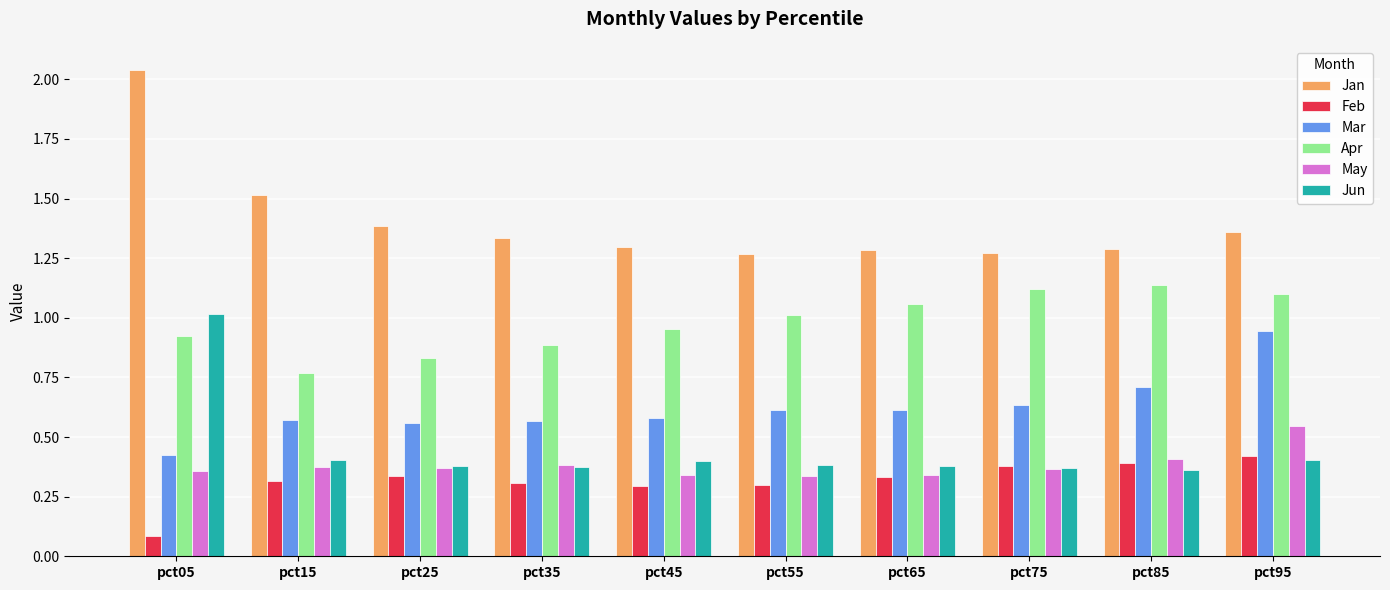

What is the minimum value shown in the chart?

0.1